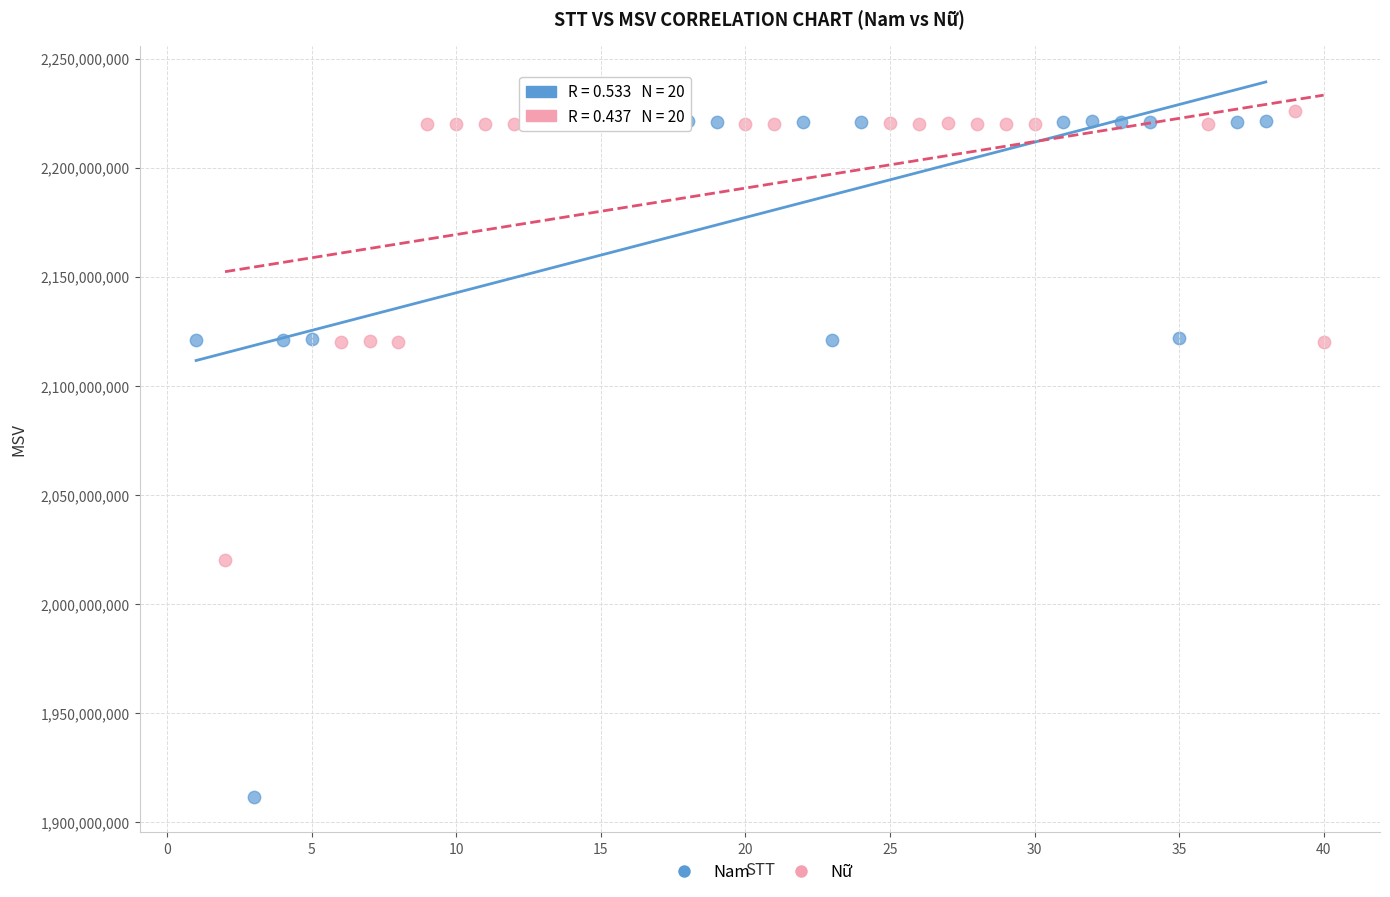

Which series contains the highest Y value?

Nữ